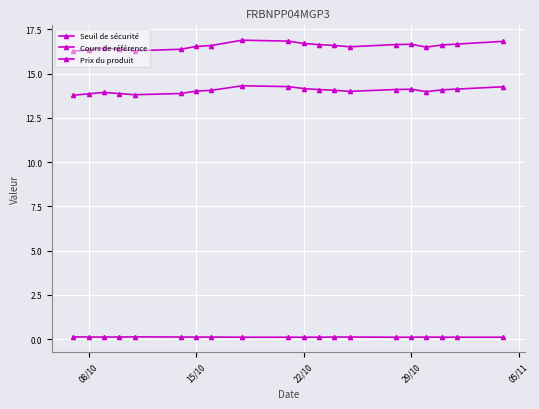

How many lines are shown in the chart?

3